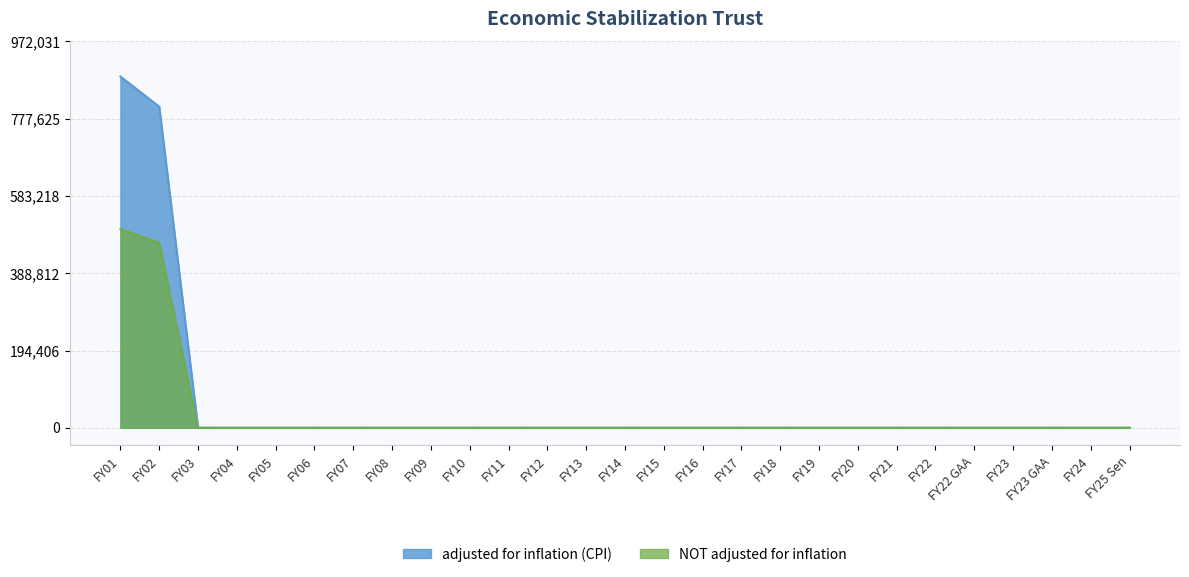

What is the average value of the adjusted for inflation (CPI) series?

62655